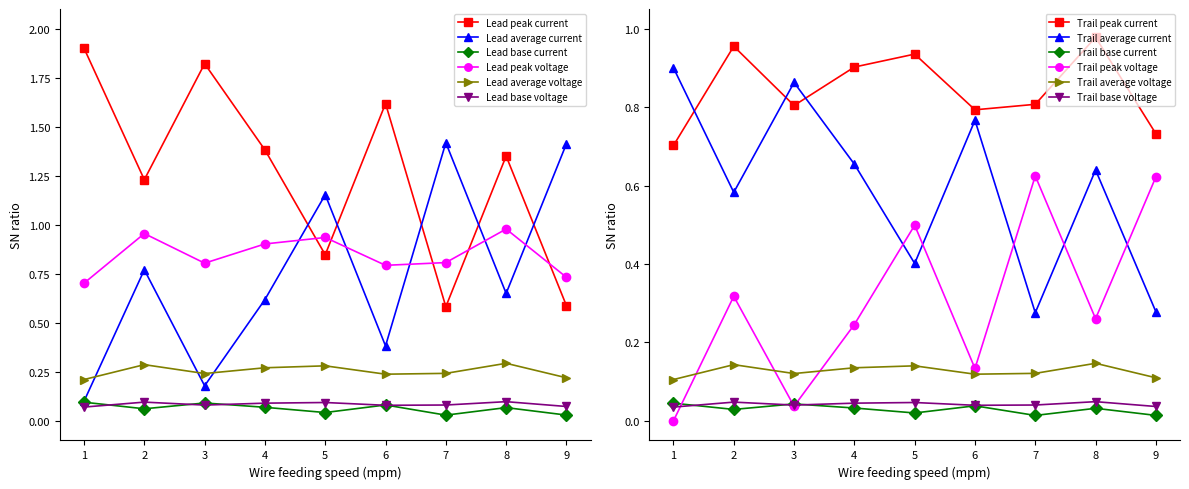

What is the value of the Lead peak current point at the 6th from the left?

1.6